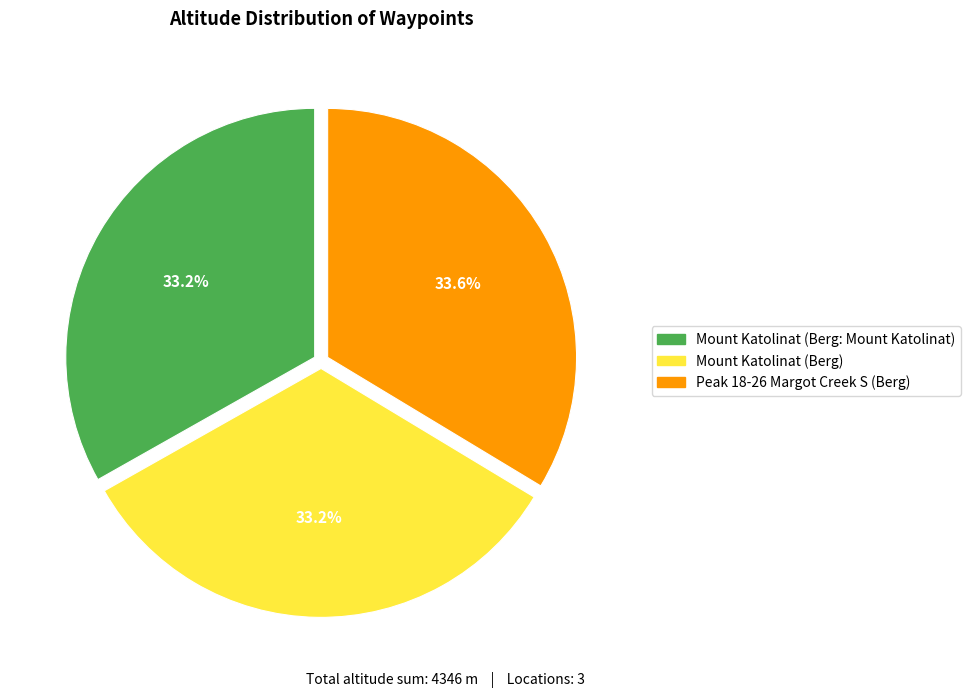

Approximately how many times larger is the value at Mount Katolinat (Berg) compared to Mount Katolinat (Berg: Mount Katolinat)?

1.0